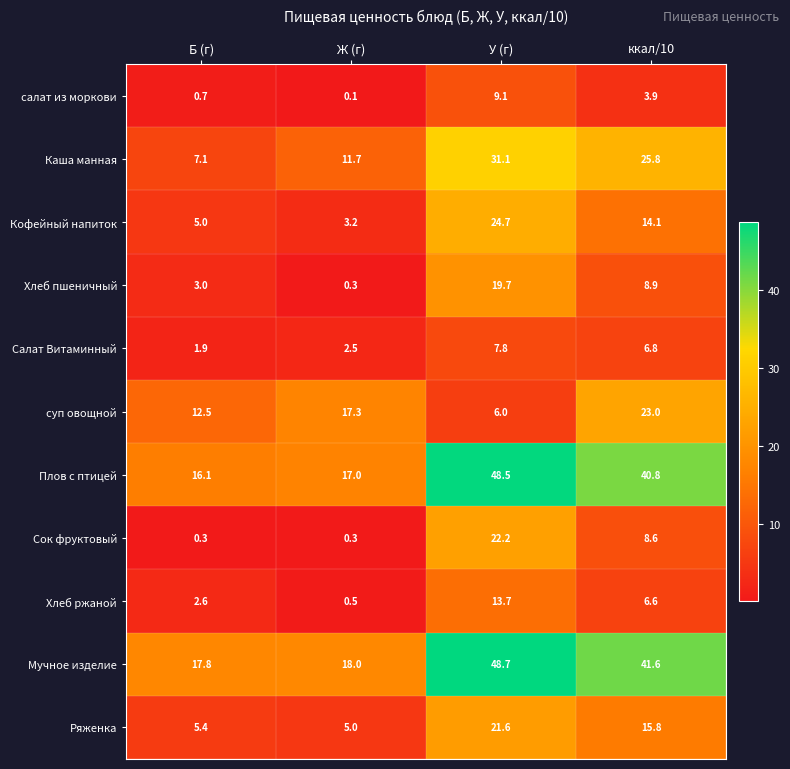

What is the difference between the second highest and second lowest values in the Хлеб ржаной series?

4.0